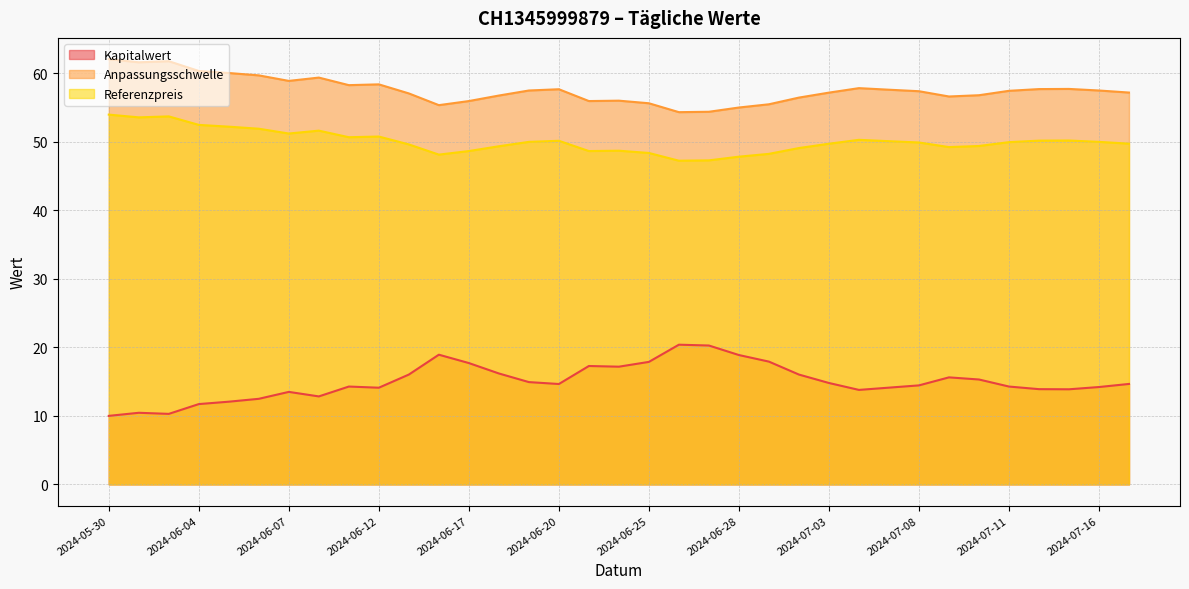

At which label does Kapitalwert first exceed 14?

2024-06-11